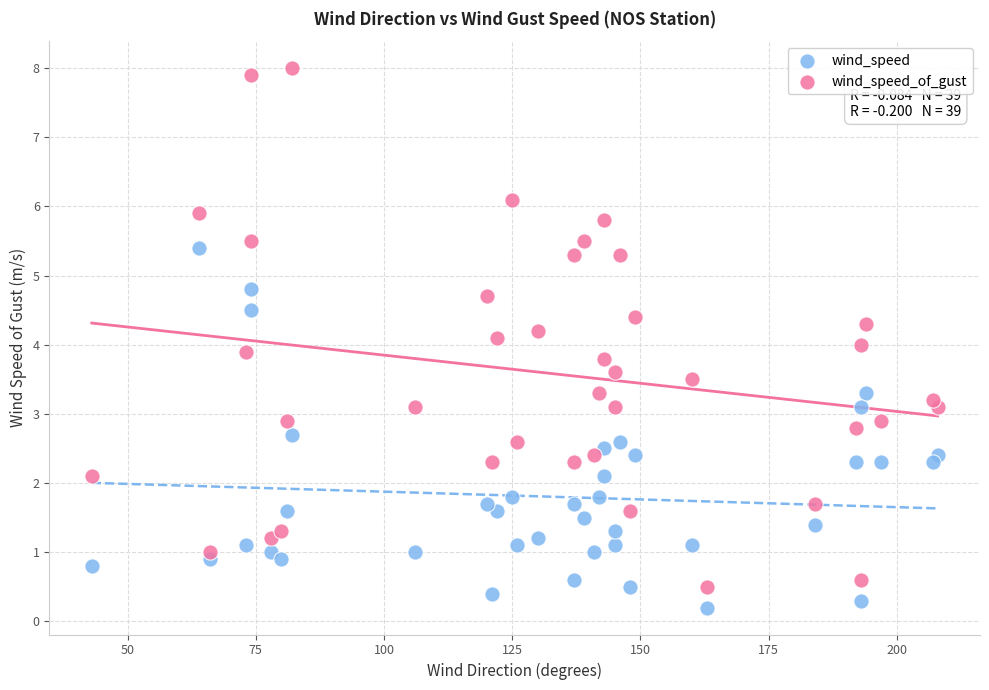

Which series has the largest Y range (max minus min)?

wind_speed_of_gust